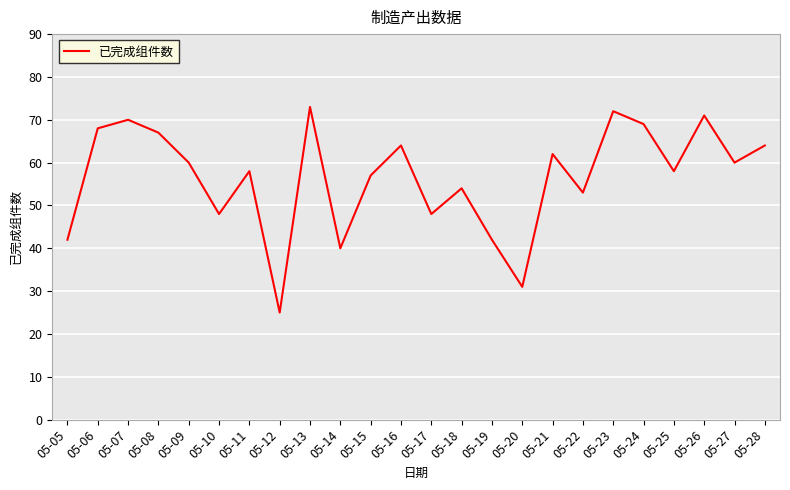

How many interior local valleys (lower than both neighbors) does the data have?

8